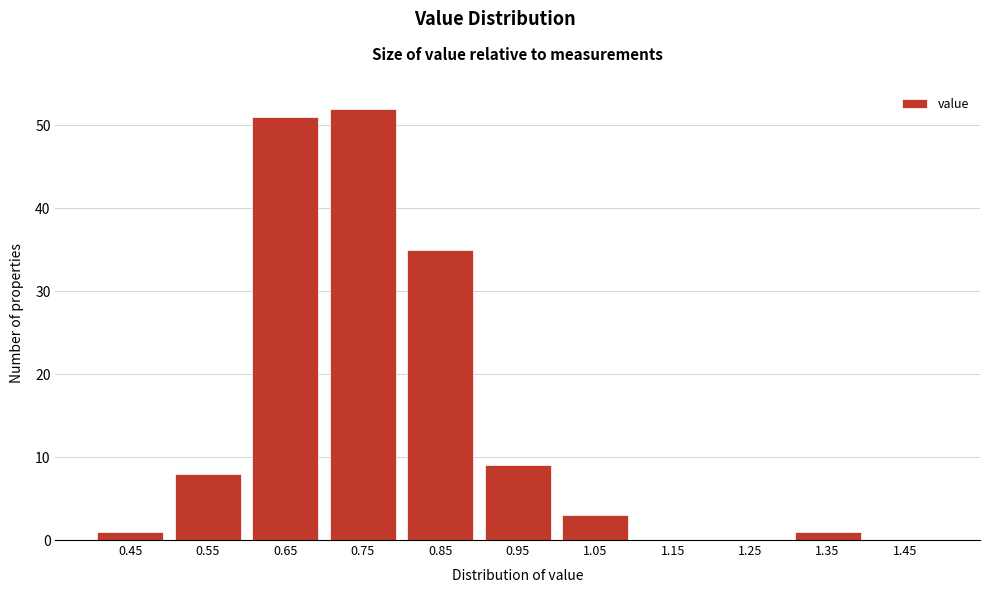

Reading right to left, extract all data points from this chart.

1.45=0	1.35=1	1.25=0	1.15=0	1.05=3	0.95=9	0.85=35	0.75=52	0.65=51	0.55=8	0.45=1